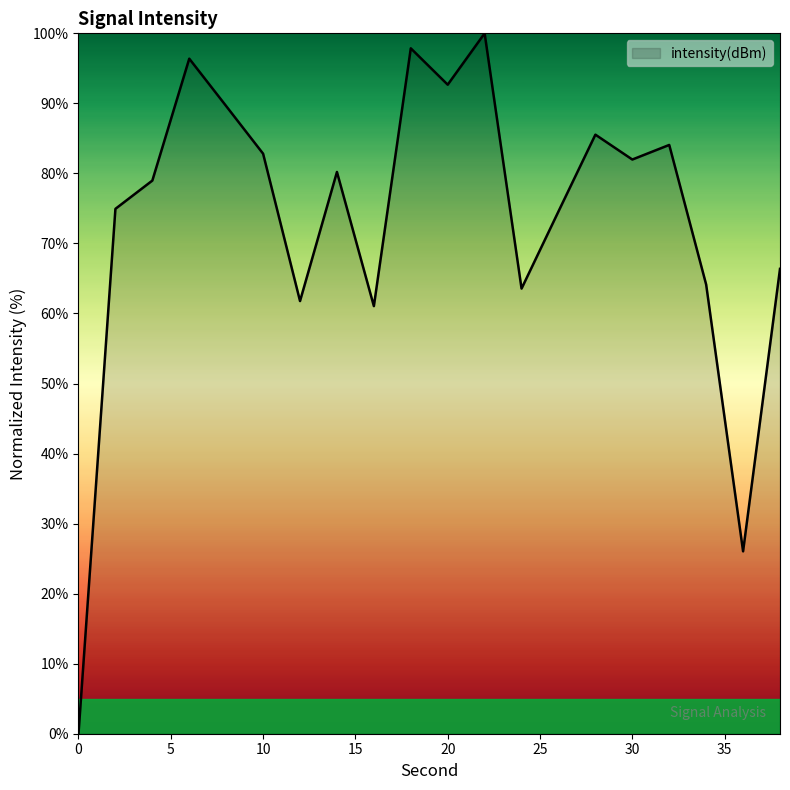

What is the difference between the second highest and minimum values?

97.9